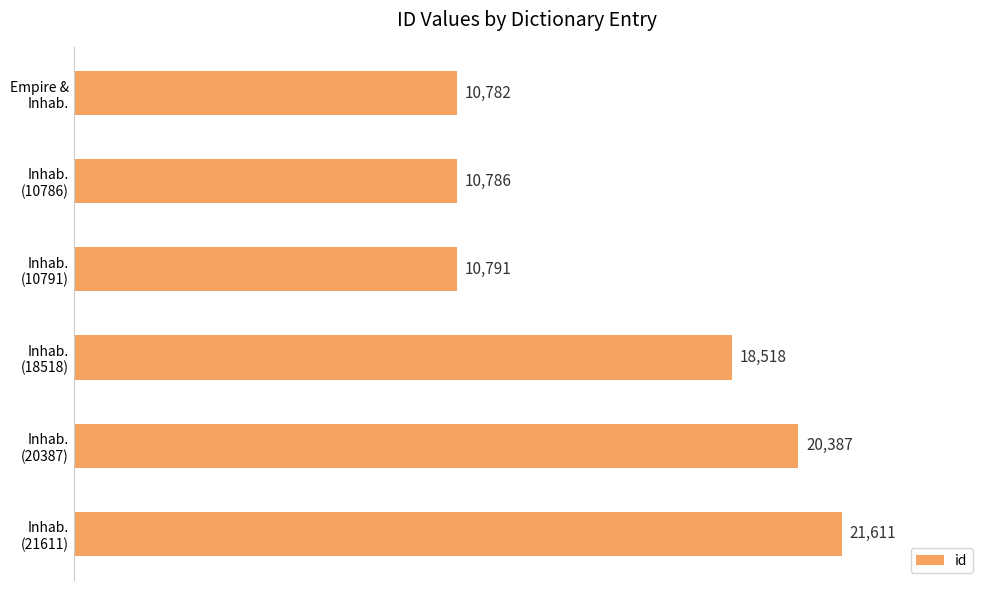

What is the average value?

15479